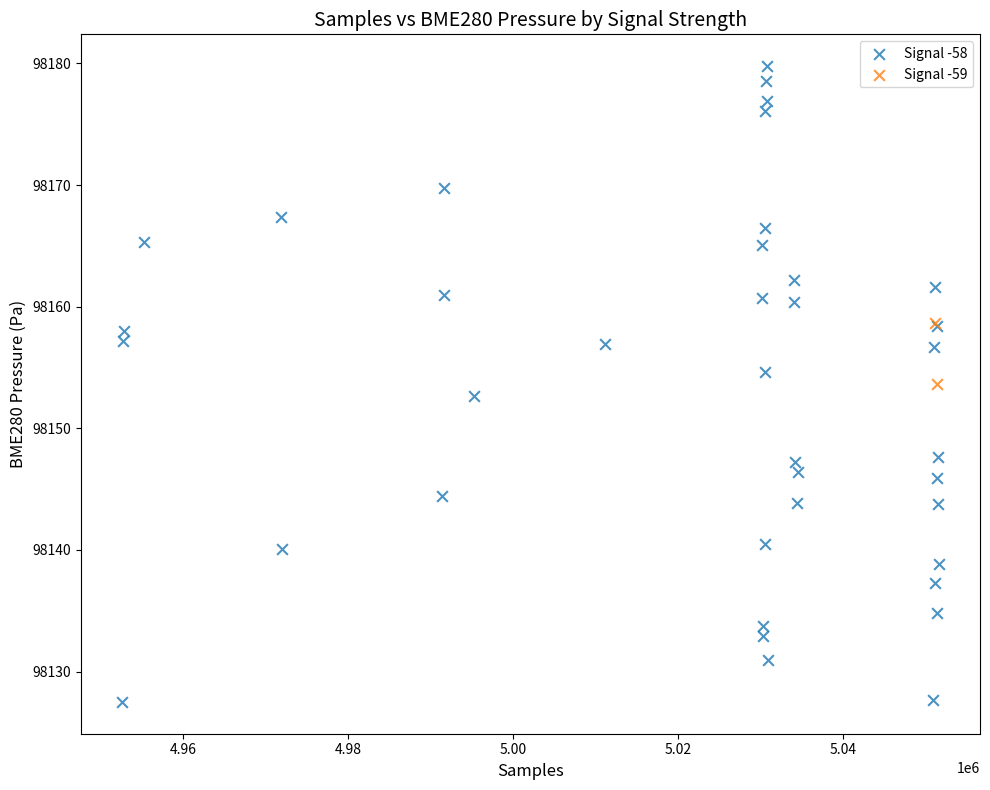

What are all the series names shown in the legend?

Signal -58, Signal -59